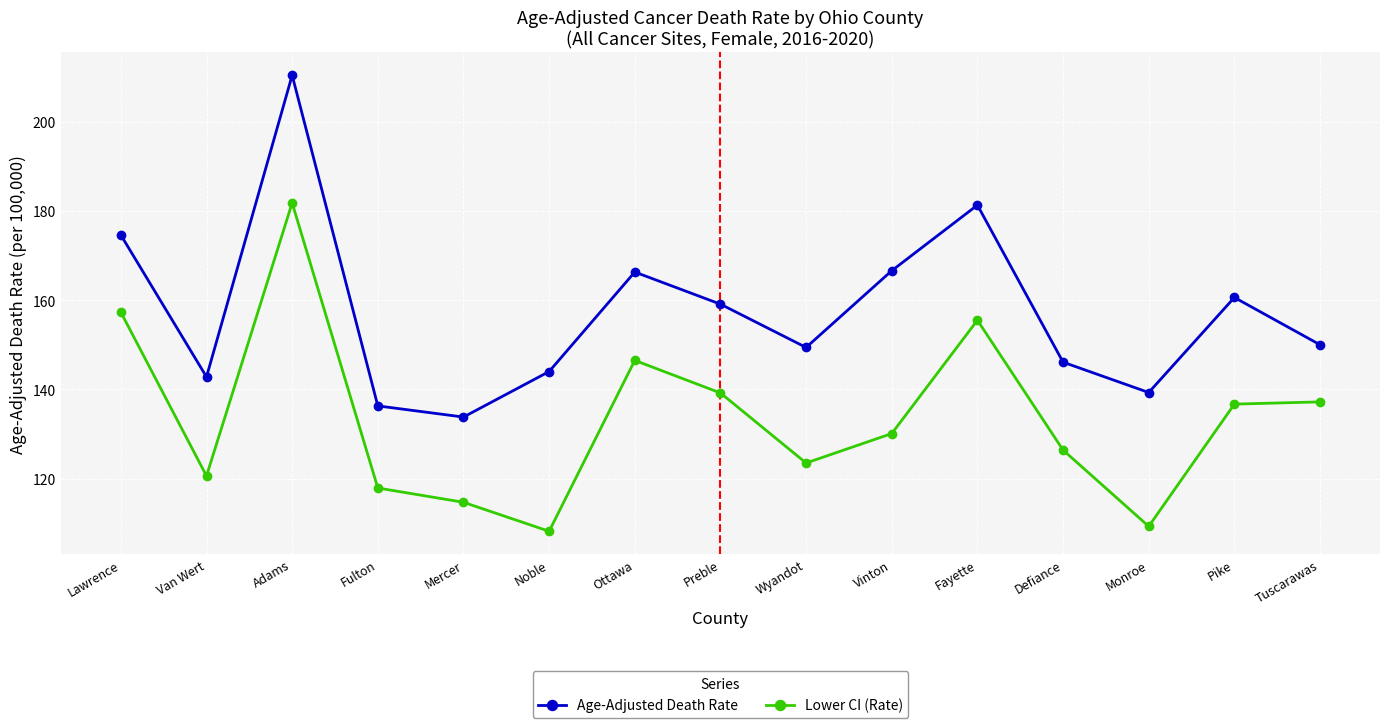

What is the sum of all Lower CI (Rate) values?

2004.9